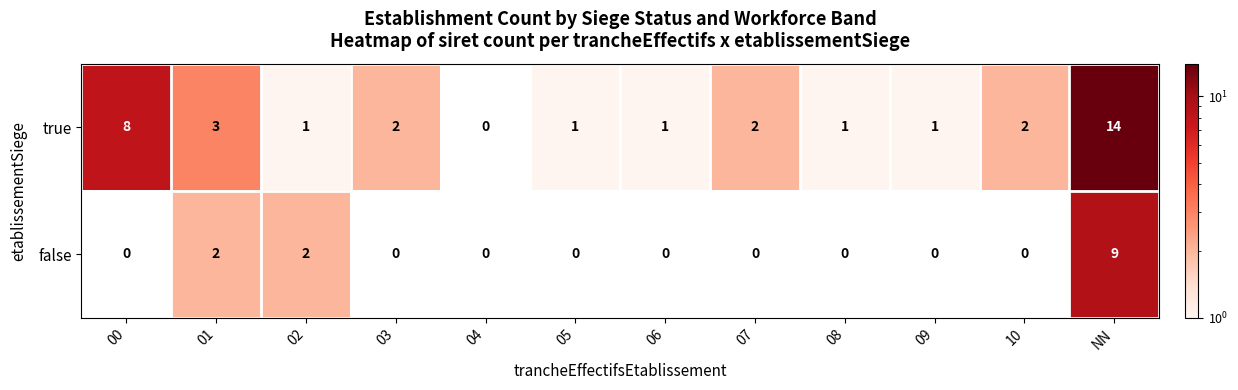

What is the difference between the maximum and minimum values in the false series?

9